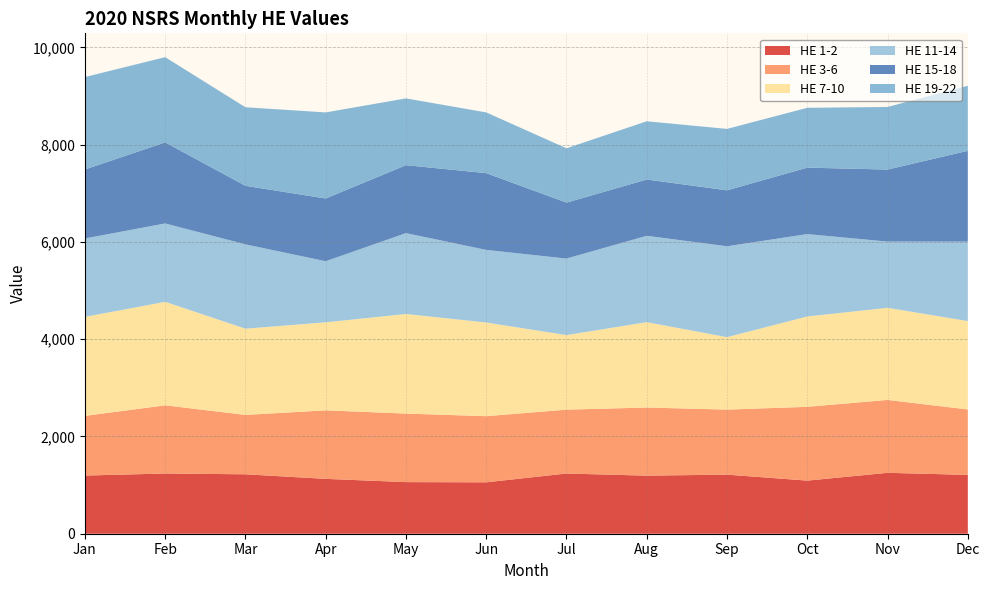

Reading left to right, transcribe all the data shown in this chart.

HE 1-2: Jan=1196	Feb=1238	Mar=1222	Apr=1128	May=1061	Jun=1057	Jul=1238	Aug=1194	Sep=1215	Oct=1092	Nov=1252	Dec=1210
HE 3-6: Jan=1227	Feb=1402	Mar=1221	Apr=1409	May=1409	Jun=1360	Jul=1313	Aug=1401	Sep=1337	Oct=1517	Nov=1499	Dec=1345
HE 7-10: Jan=2036	Feb=2128	Mar=1773	Apr=1810	May=2048	Jun=1926	Jul=1533	Aug=1755	Sep=1490	Oct=1858	Nov=1894	Dec=1818
HE 11-14: Jan=1612	Feb=1612	Mar=1734	Apr=1256	May=1663	Jun=1493	Jul=1574	Aug=1776	Sep=1869	Oct=1694	Nov=1362	Dec=1633
HE 15-18: Jan=1418	Feb=1667	Mar=1204	Apr=1290	May=1397	Jun=1578	Jul=1150	Aug=1157	Sep=1150	Oct=1366	Nov=1481	Dec=1867
HE 19-22: Jan=1901	Feb=1752	Mar=1615	Apr=1770	May=1373	Jun=1249	Jul=1117	Aug=1198	Sep=1263	Oct=1231	Nov=1287	Dec=1338